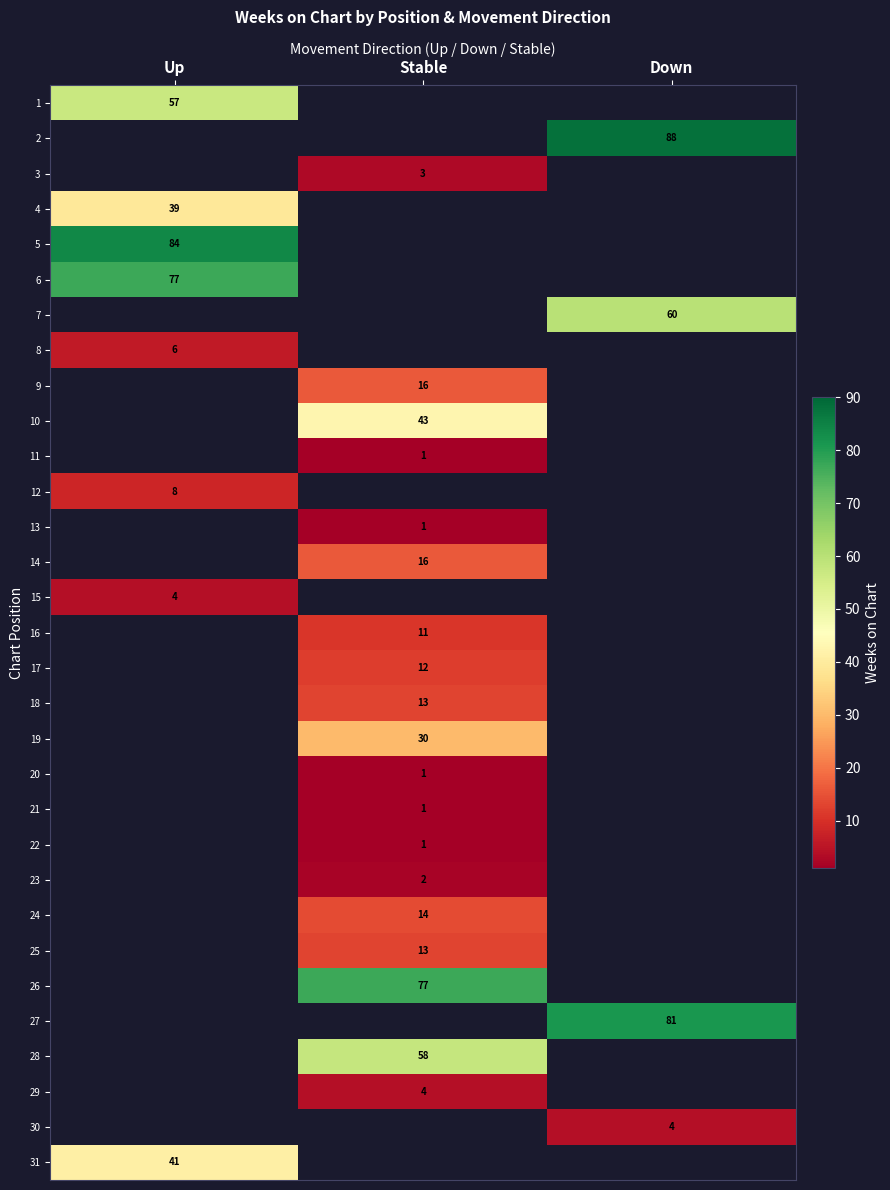

True or false: 14 has a value of 10 at Stable.

False